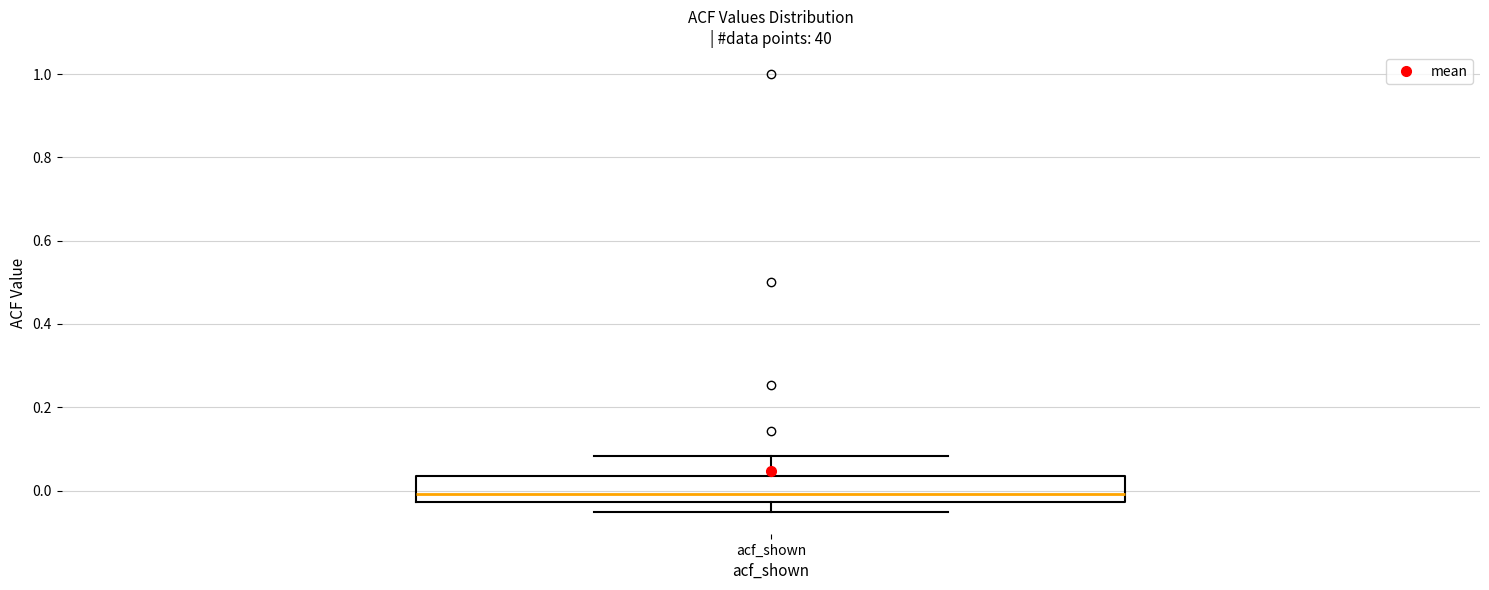

Transcribe this box plot: give where the median line is, the range the box spans, and where the two whiskers end, as read against the y-axis. The values are not printed on the chart, so give them approximately, as read against the axis.

median 0.00, box -0.02 to 0.04, whiskers -0.06 to 0.08